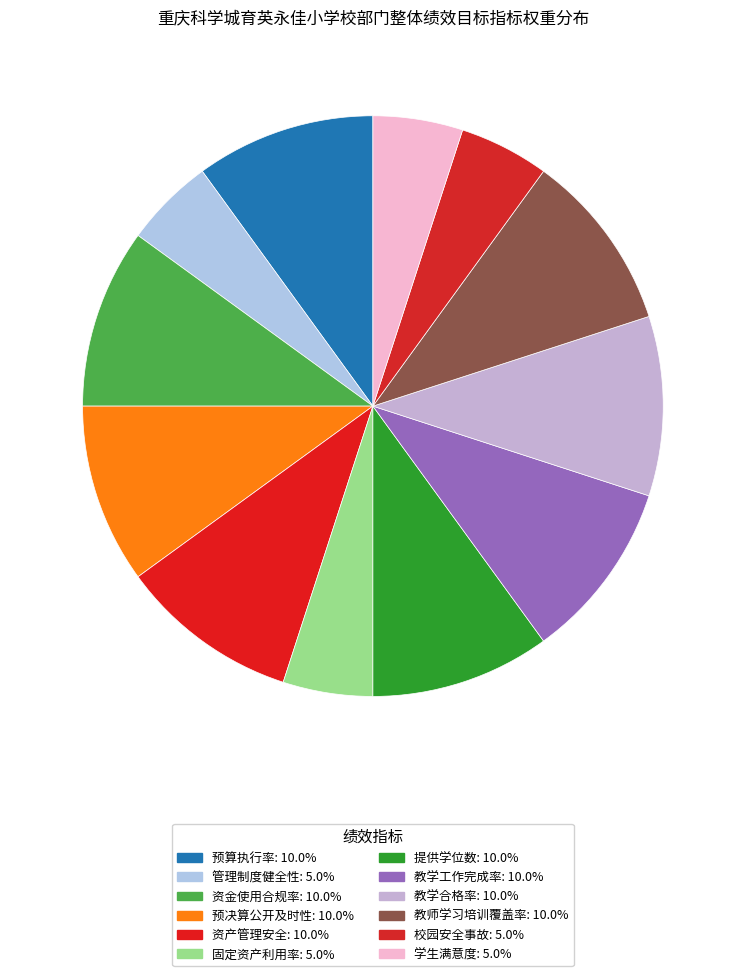

Is it true that 管理制度健全性 is 5% of the pie?

True